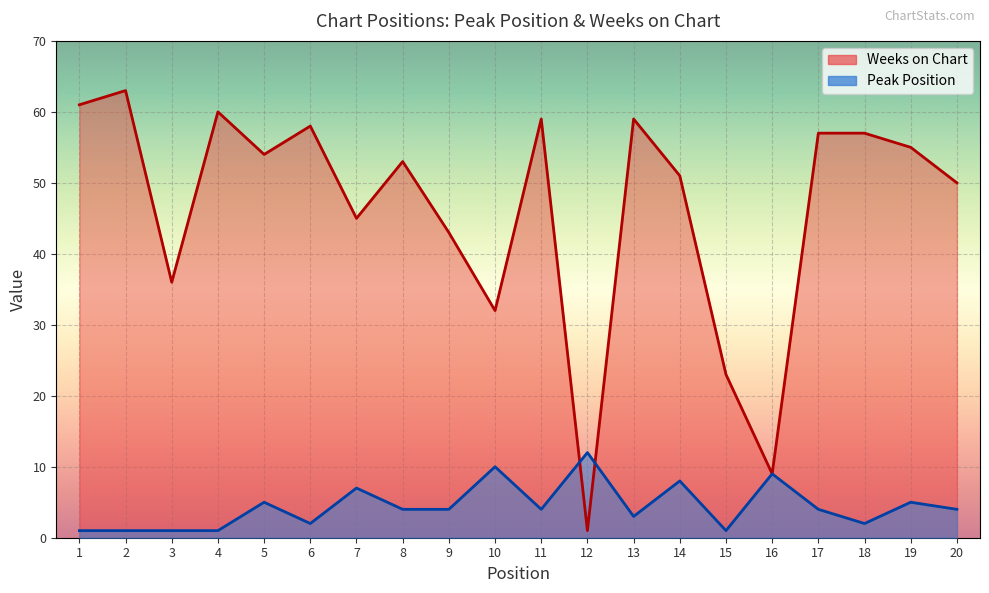

True or false: Weeks on Chart has a value of 21 at 11.

False